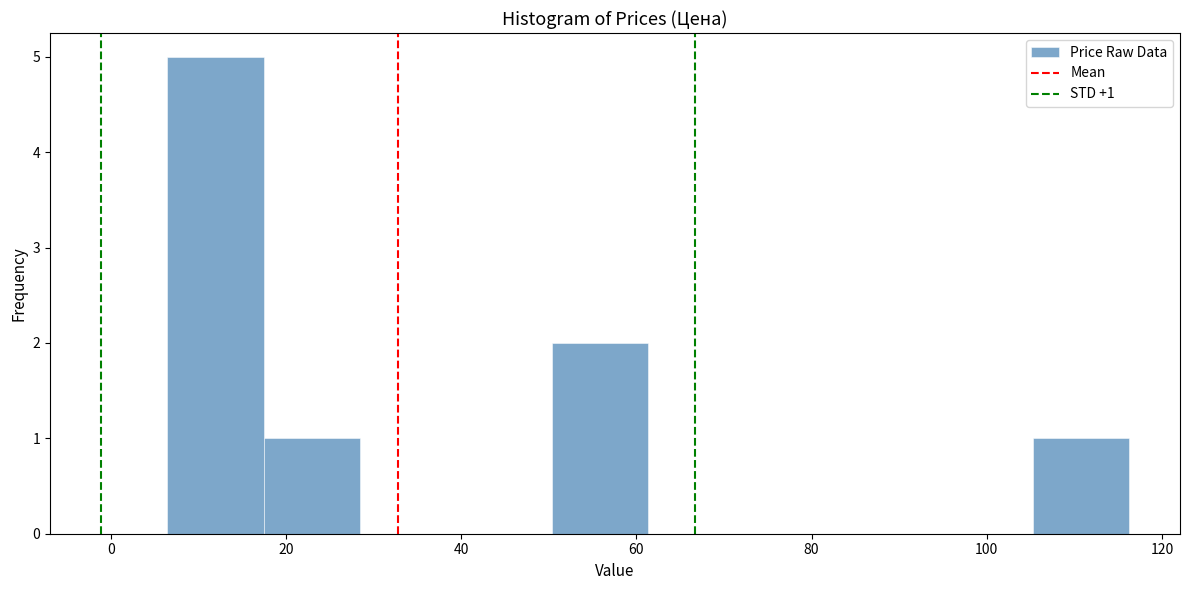

Over which range of the x-axis is the bar tallest?

6 to 18